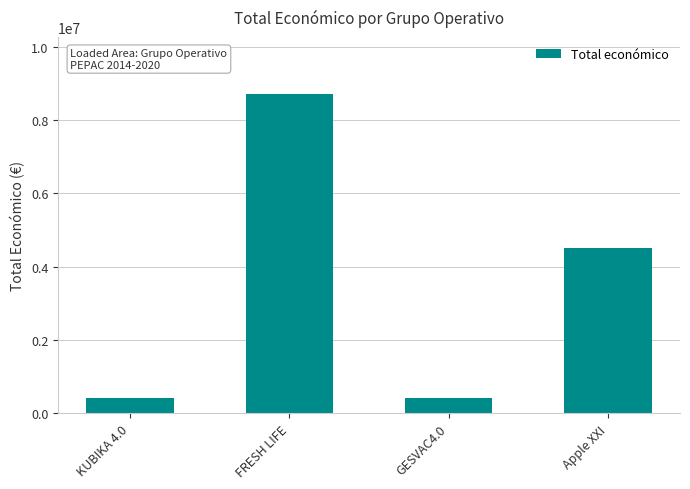

What is the label of the 3rd bar from the left?

GESVAC4.0